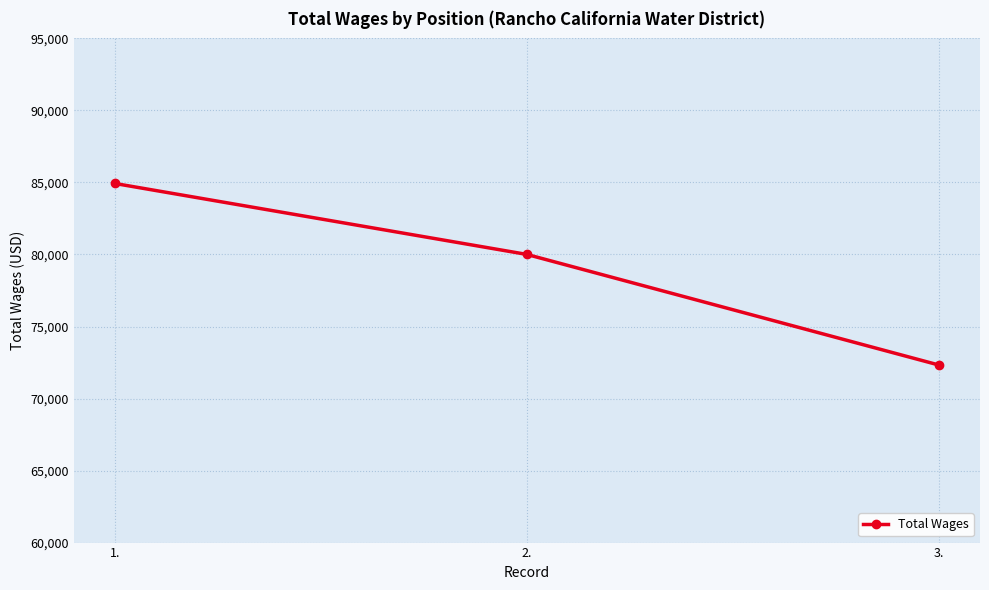

At which label is the value closest to 78628?

2.